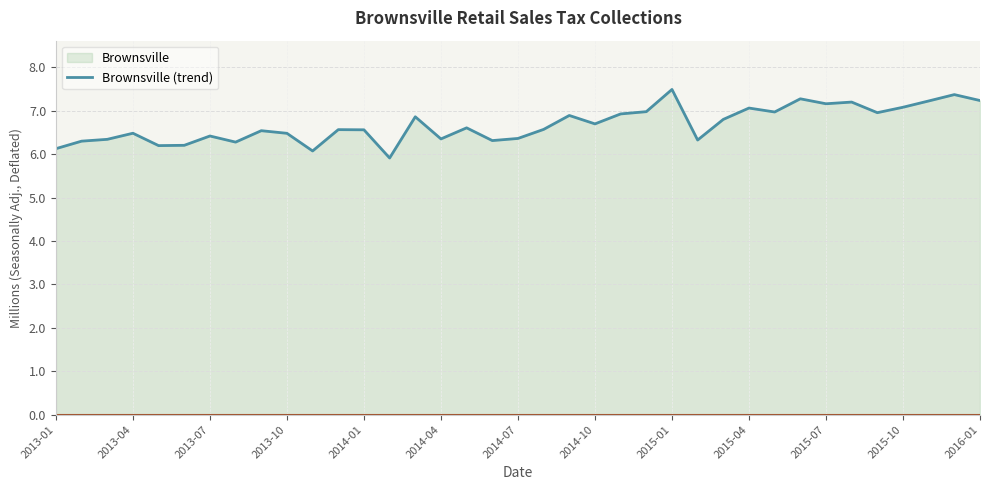

What is the change in value from 2014-07 to 2015-07?

+0.8